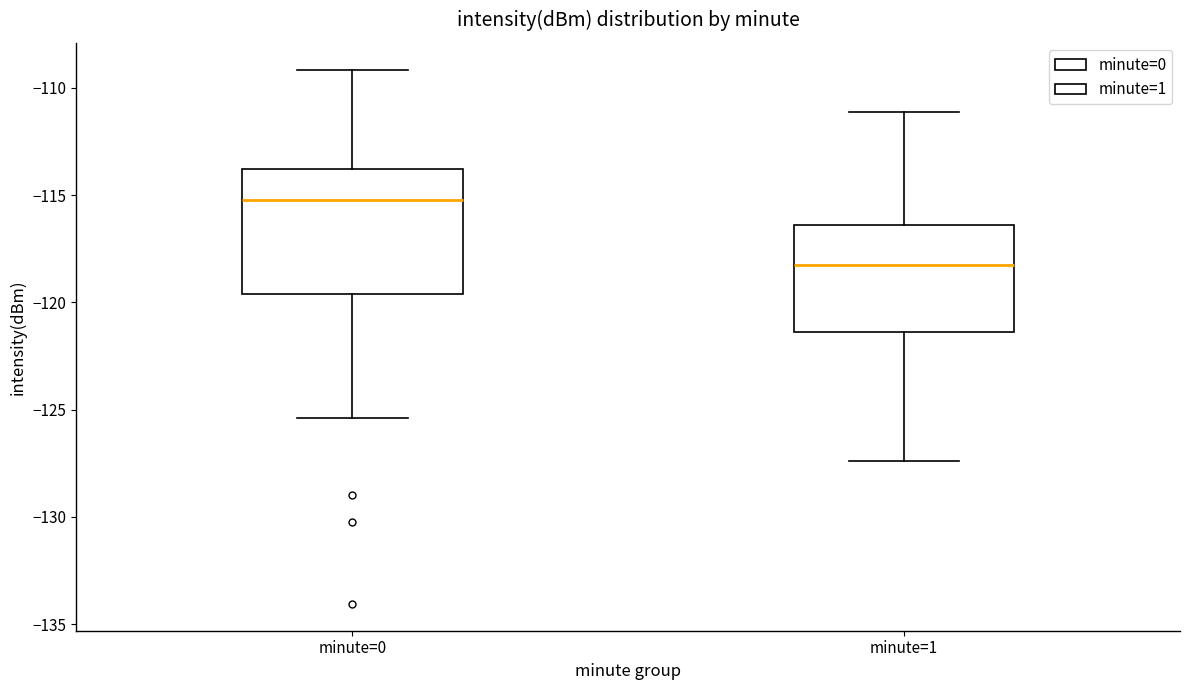

Reading left to right, transcribe this box plot: for each box, give where its median line is, the range the box spans, and where its two whiskers end, as read against the y-axis. The values are not printed on the chart, so give them approximately, as read against the axis.

minute=0: median -115.0, box -119.5 to -114.0, whiskers -125.5 to -109.0
minute=1: median -118.5, box -121.5 to -116.5, whiskers -127.5 to -111.0